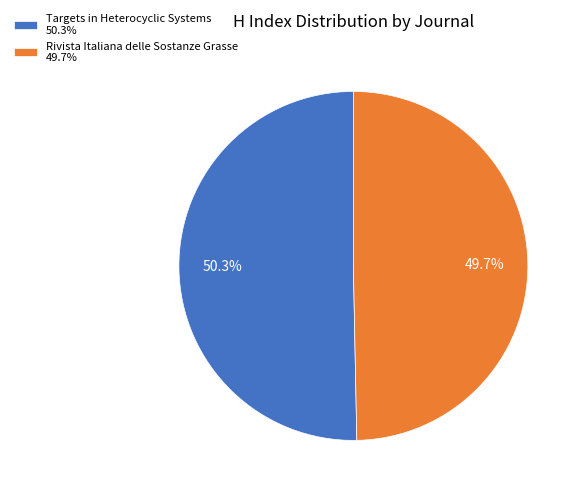

To the nearest percent, what is the difference between the Targets in Heterocyclic Systems and Rivista Italiana delle Sostanze Grasse slice percentages?

1%